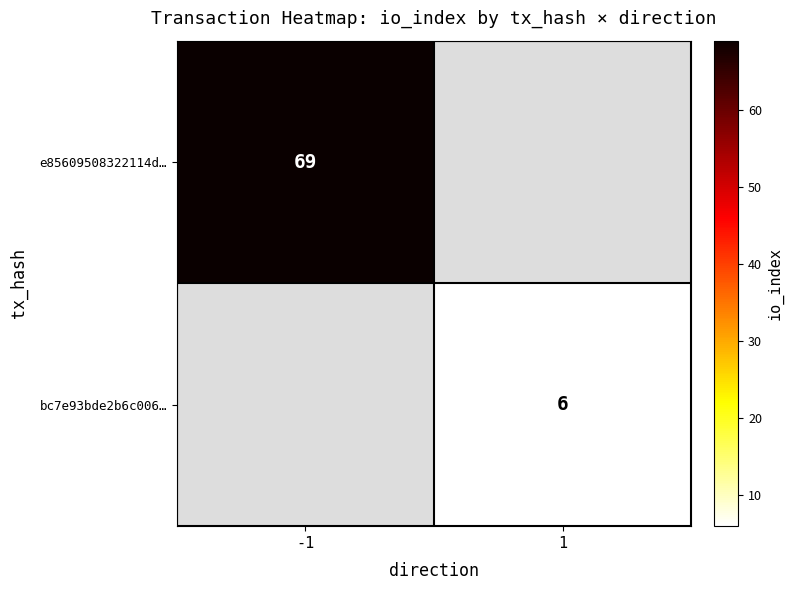

Is the value of e85609508322114d… at -1 greater than the value of bc7e93bde2b6c006… at 1?

Yes